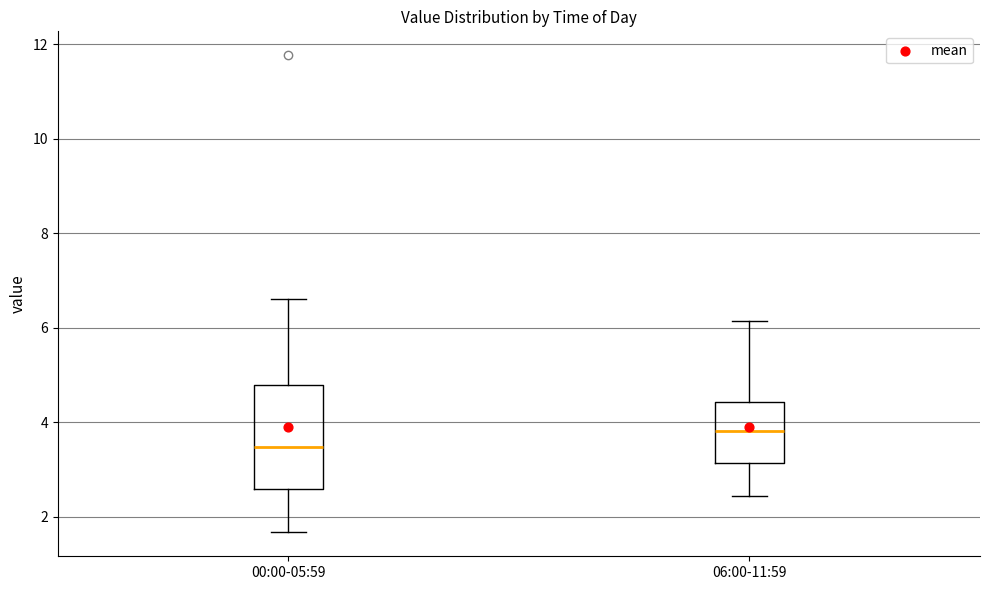

Which box is the tallest, from its lower edge to its upper edge?

00:00-05:59